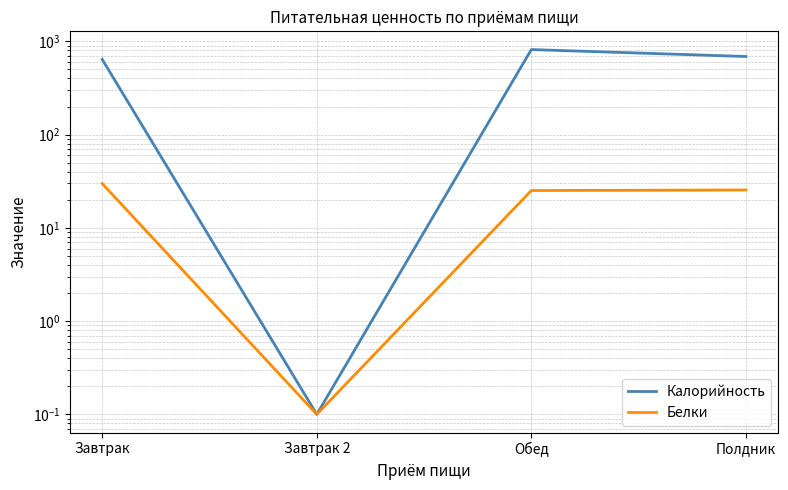

What is the label of the 2nd point from the right?

Обед